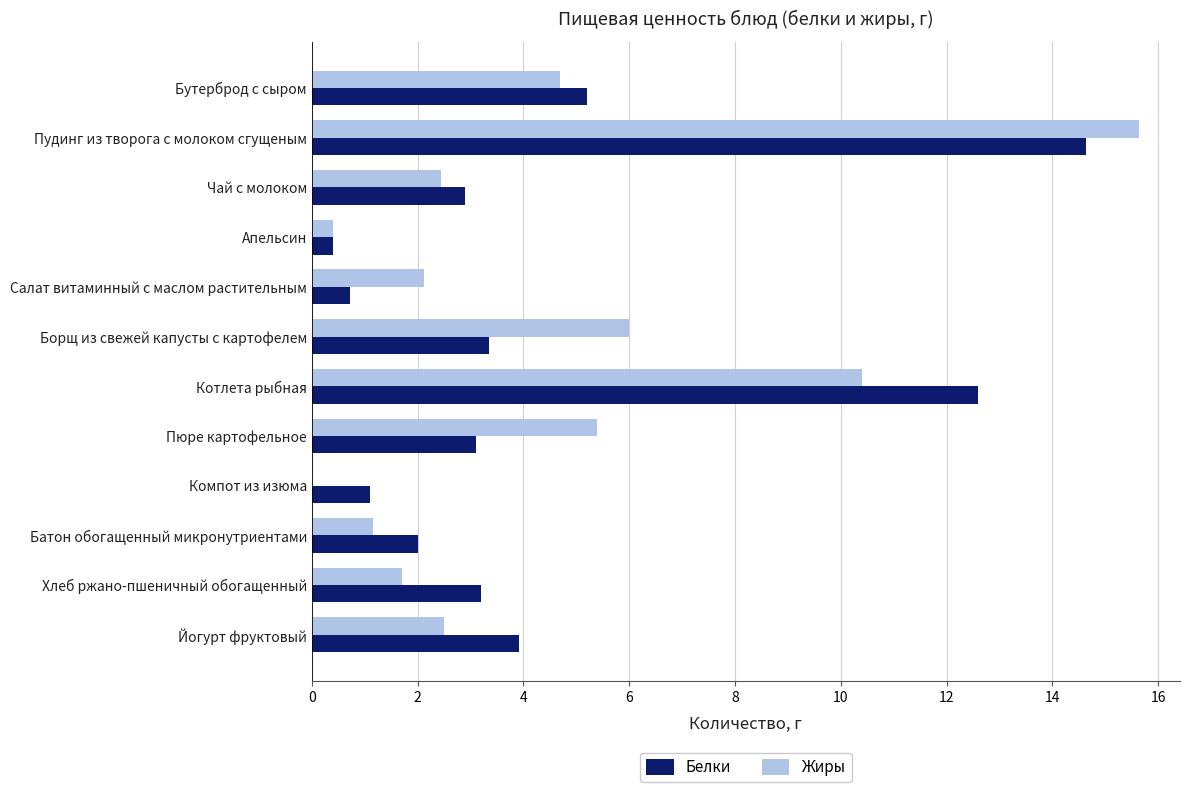

The Белки series shows 0.4 at Апельсин. True or false?

True